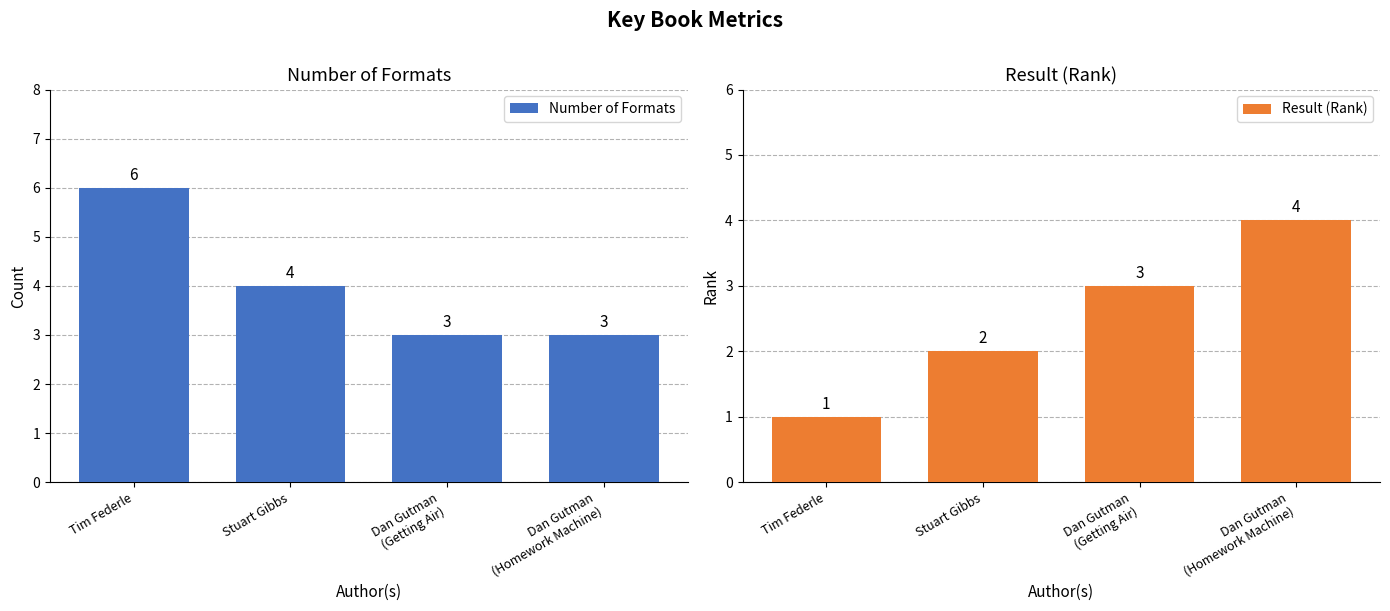

At Tim Federle, list the series in order from largest to smallest.

Number of Formats, Result (Rank)